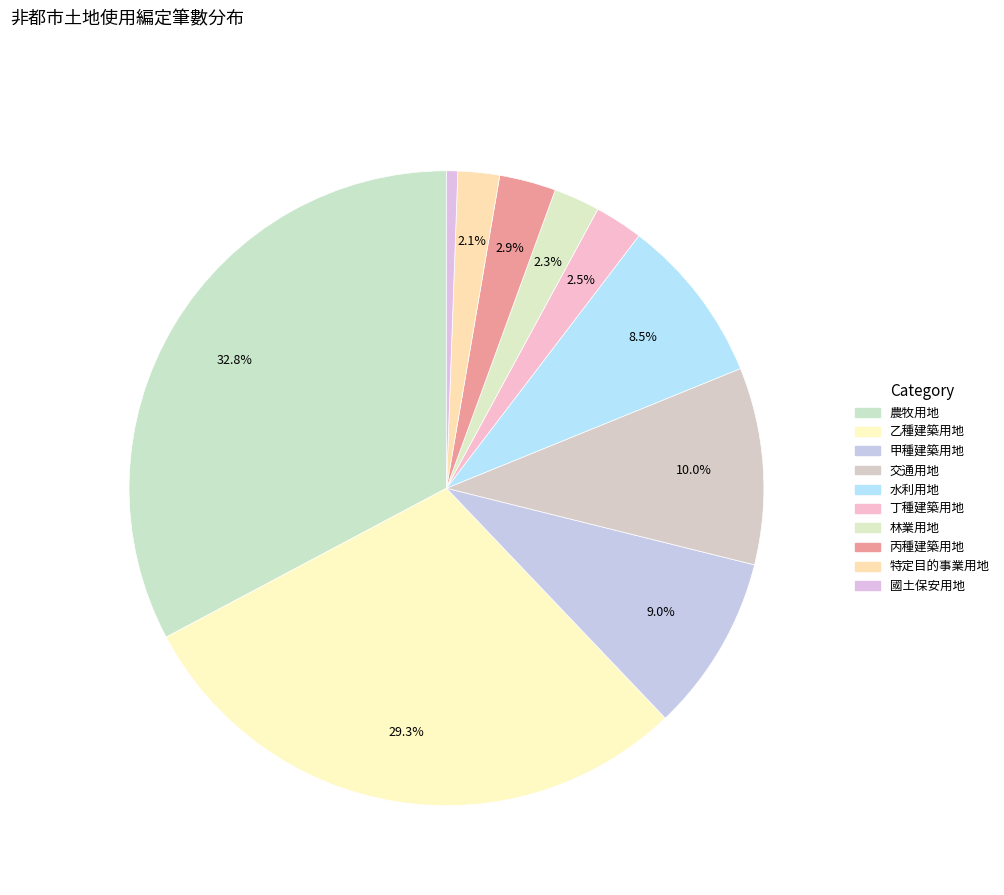

To the nearest percent, what is the combined percentage of 特定目的事業用地 and 農牧用地?

35%